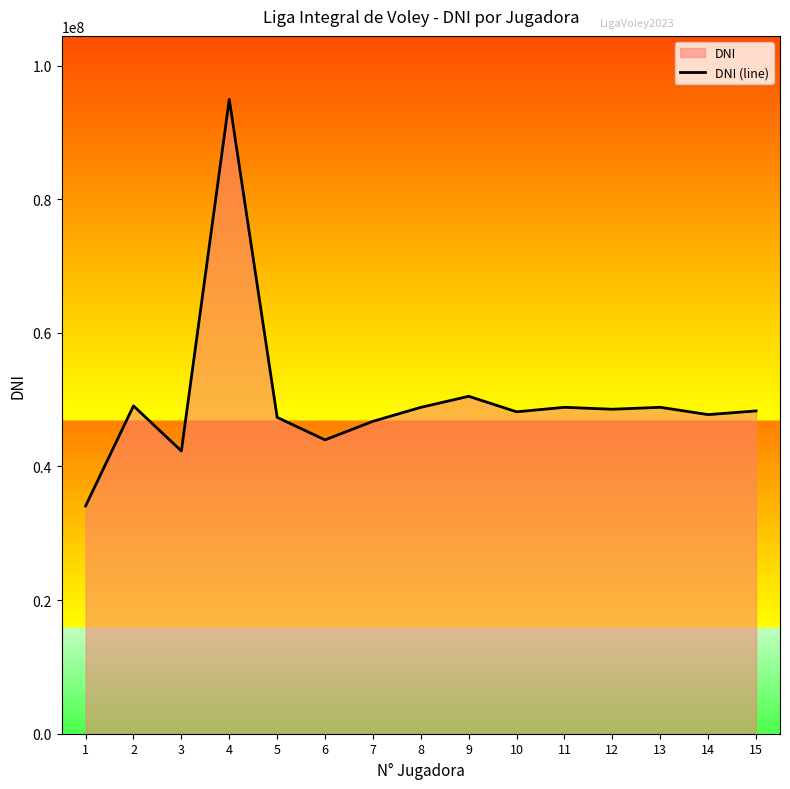

How many points are higher than both their immediate neighbors (excluding endpoints)?

5